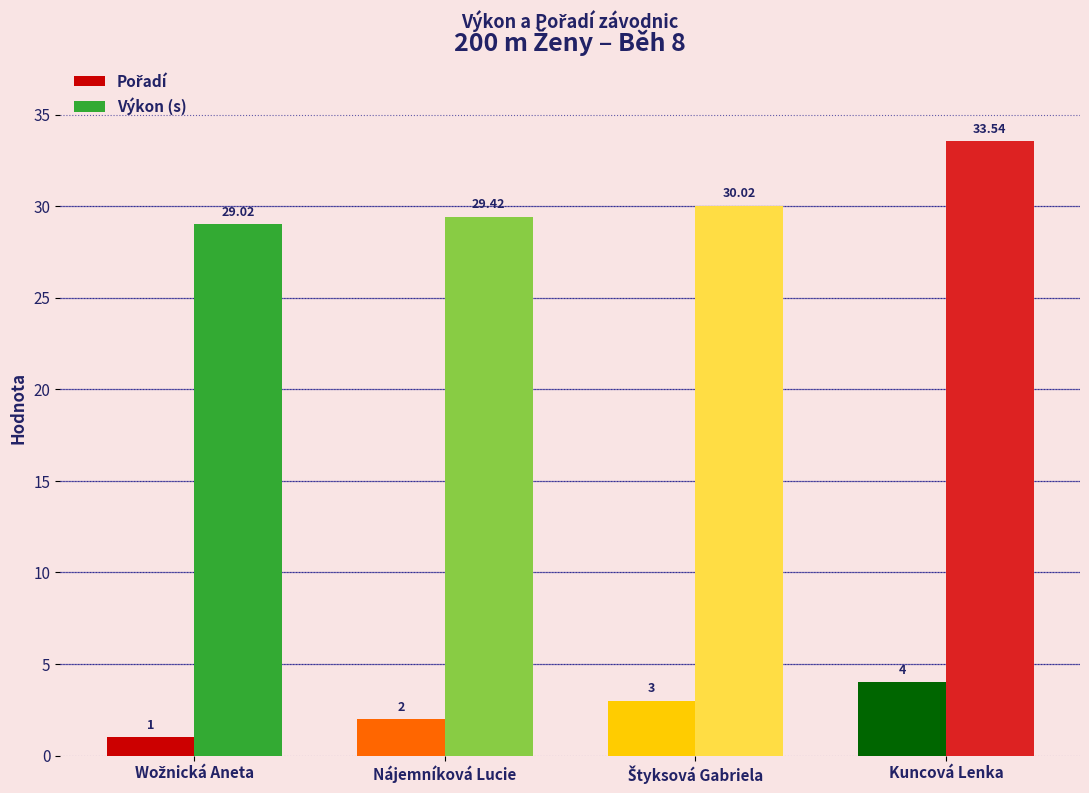

What is the difference between the second highest and minimum values in the Výkon (s) series?

1.0